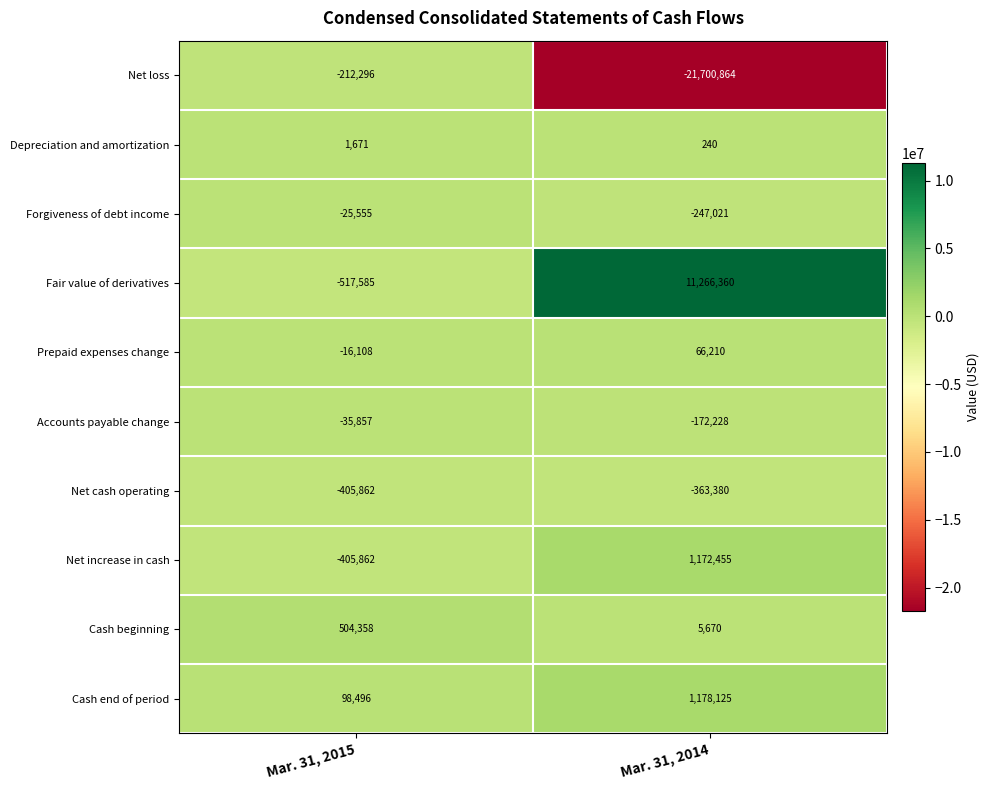

What is the total value across all series at Mar. 31, 2014?

-8794433